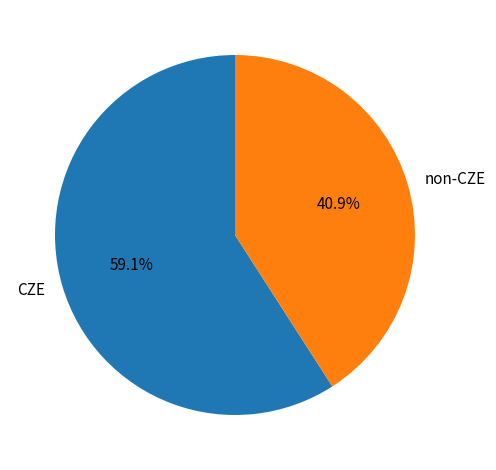

What is the ratio of the value at non-CZE to the value at CZE?

0.7